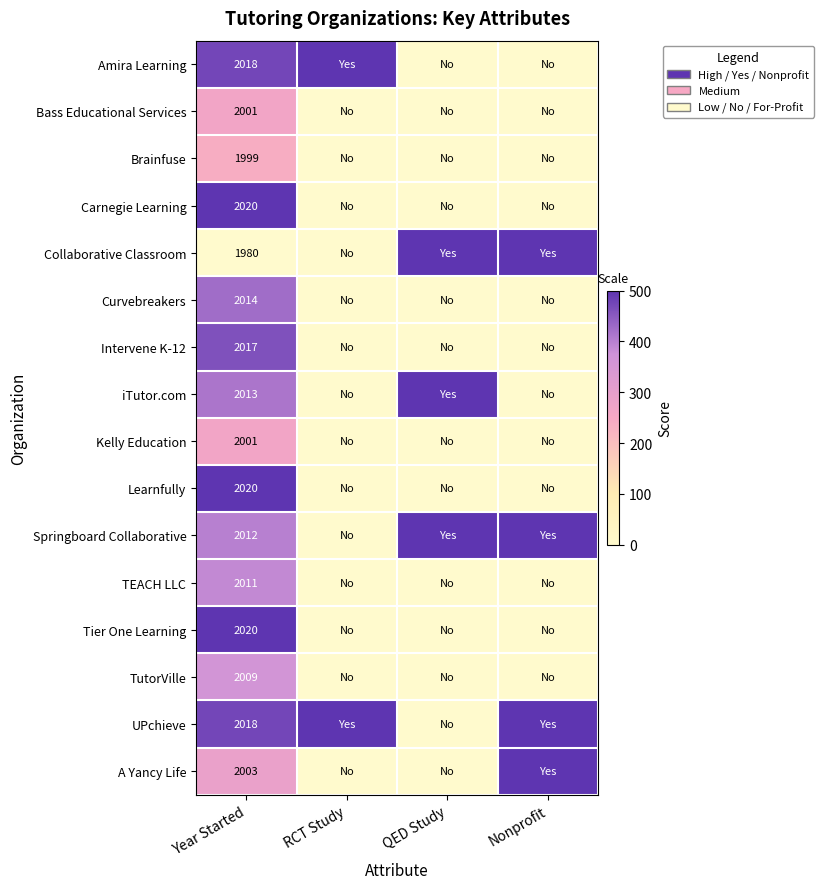

Is the value of UPchieve at Year Started greater than the value of Curvebreakers at Year Started?

Yes